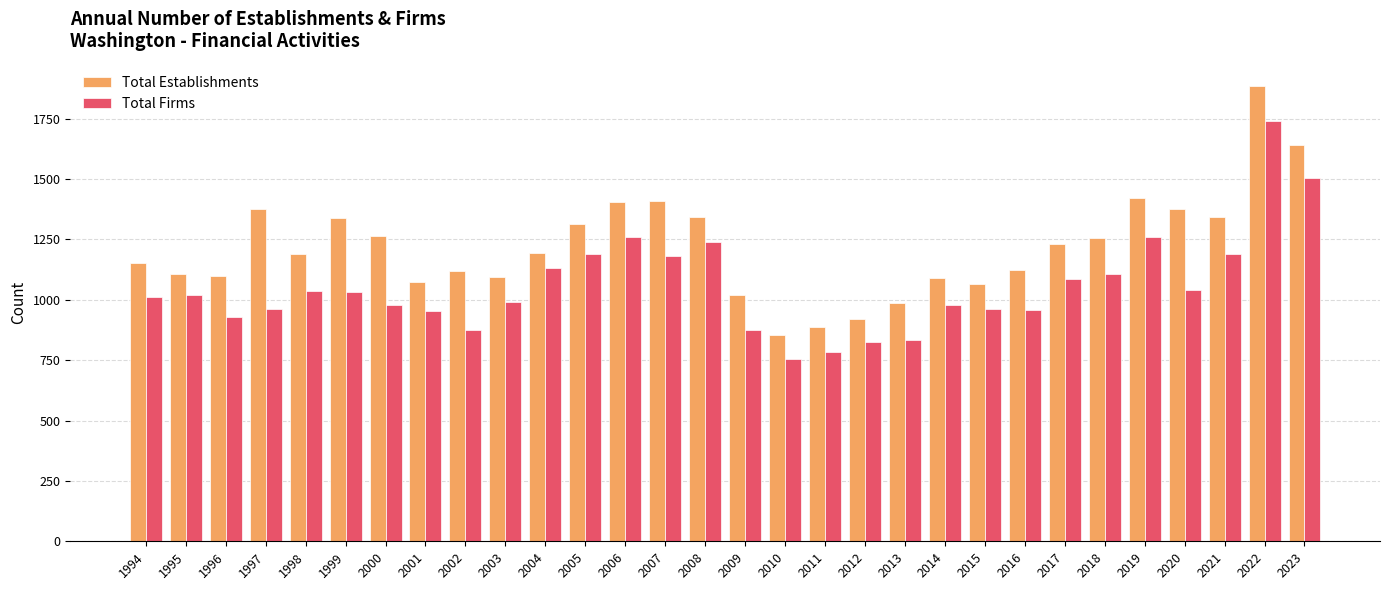

What is the total value across all series at 1999?

2372